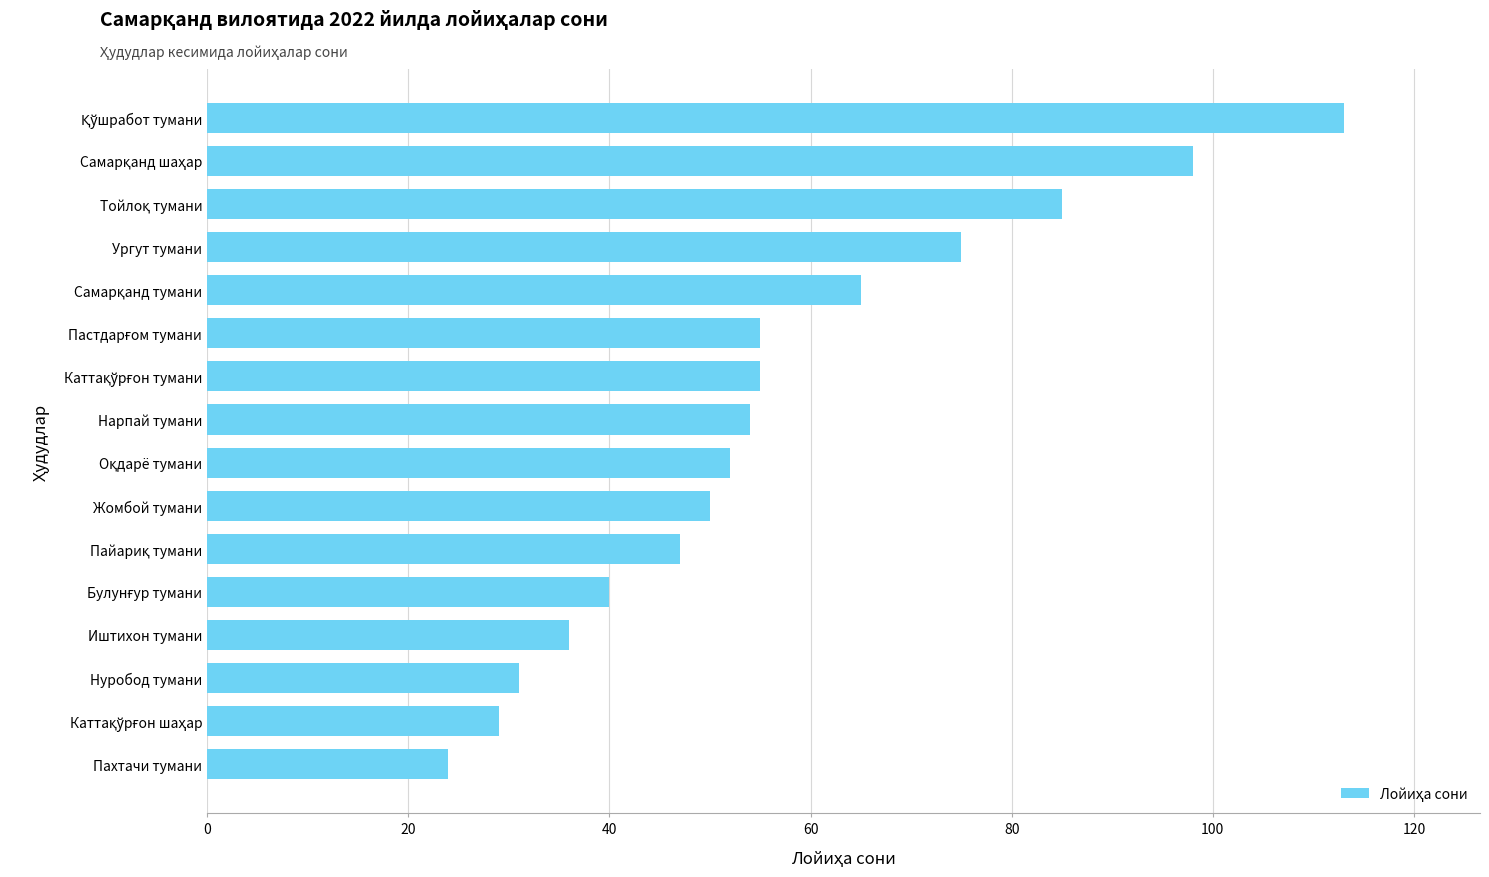

What is the smallest value displayed?

24